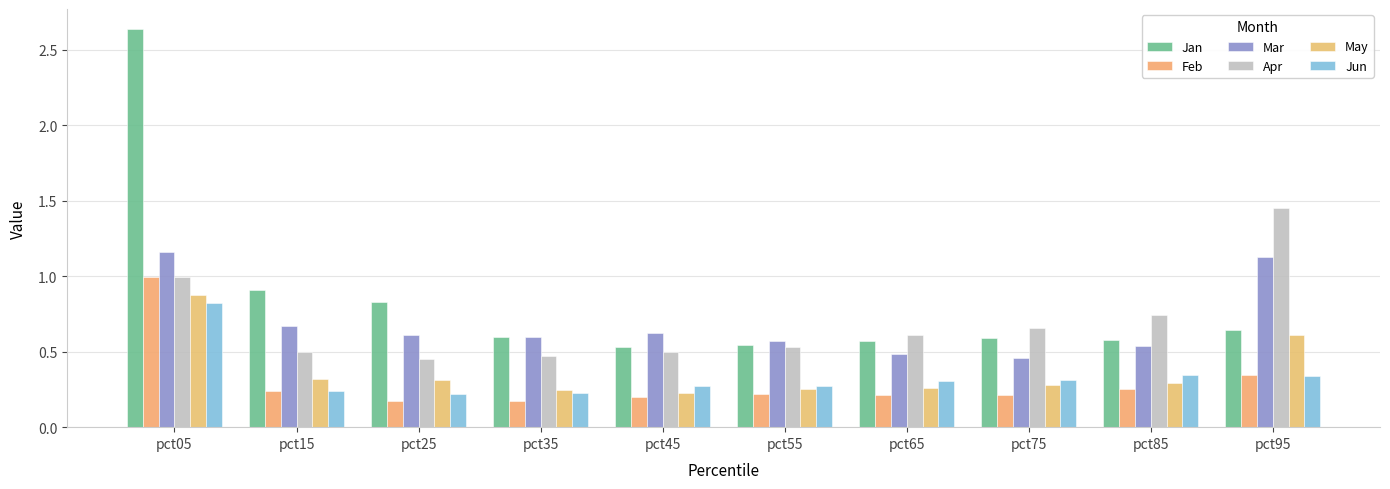

The Mar series shows 0.2 at pct75. True or false?

False